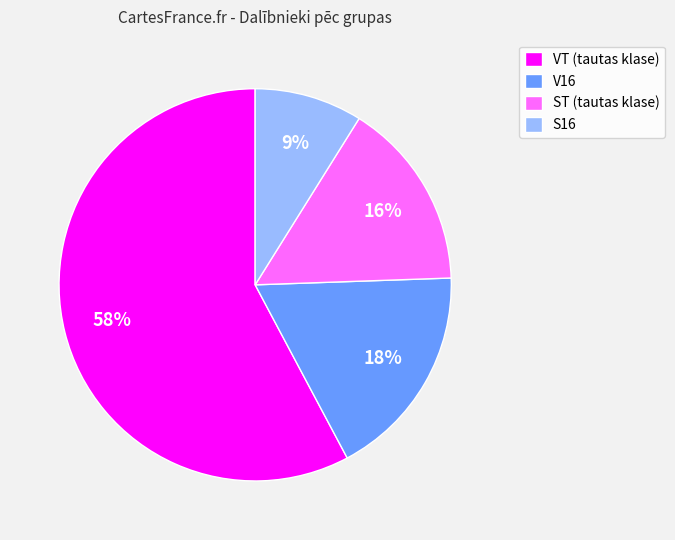

Does S16 account for over 50% of the chart?

No